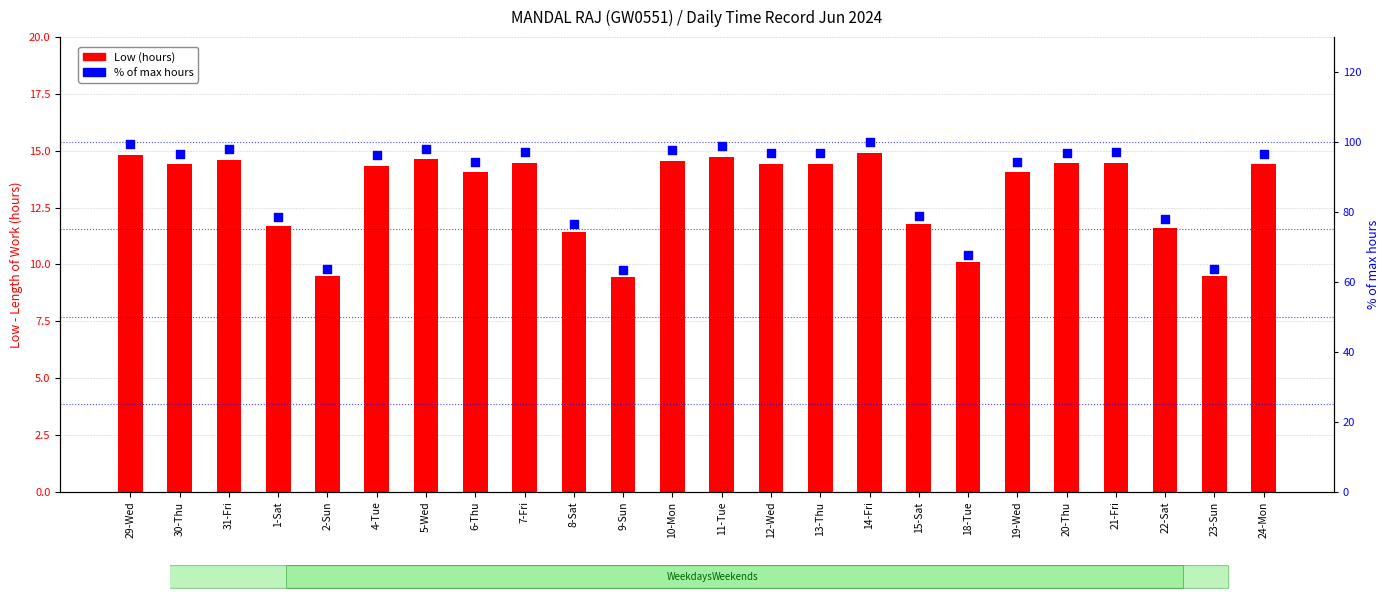

What is the total value across all series at 19-Wed?

108.5